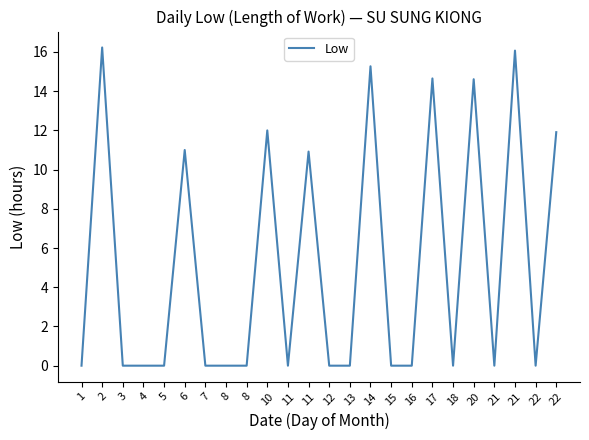

What is the difference between the values at 6 and 21?

5.1